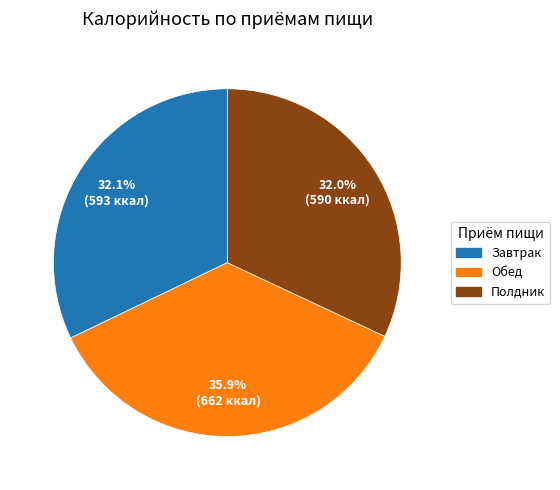

What portion of the pie excludes Обед?

64.1%